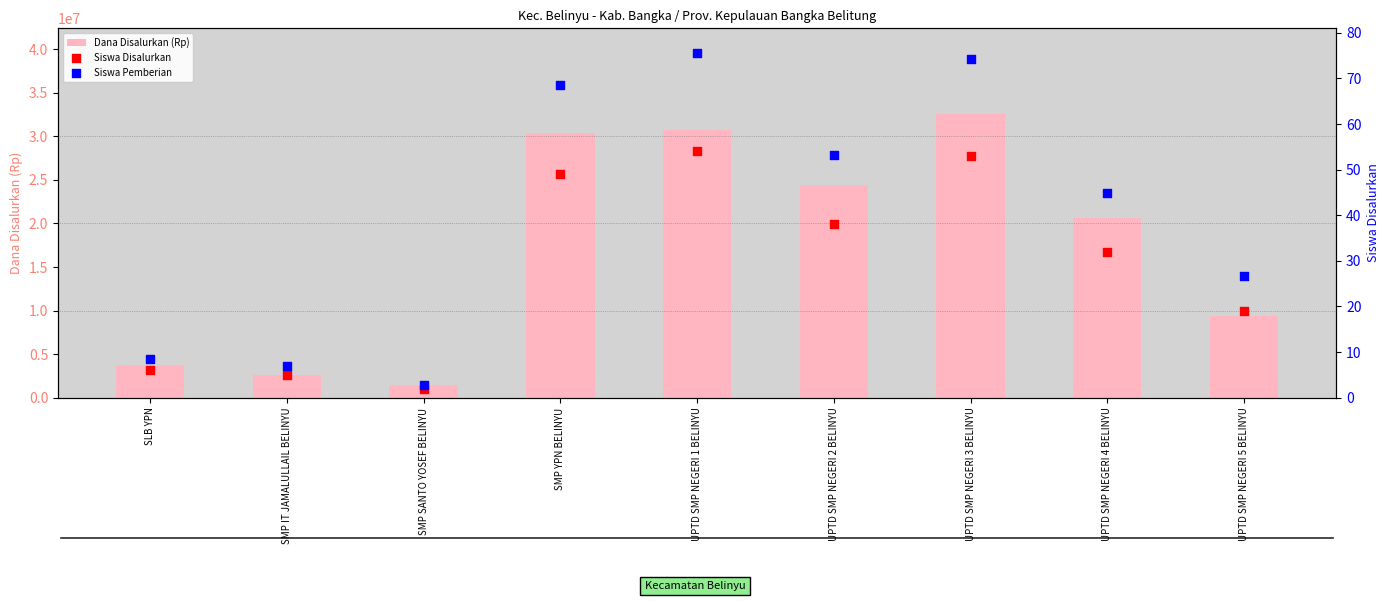

Which series contains the lowest Y value?

Siswa Disalurkan